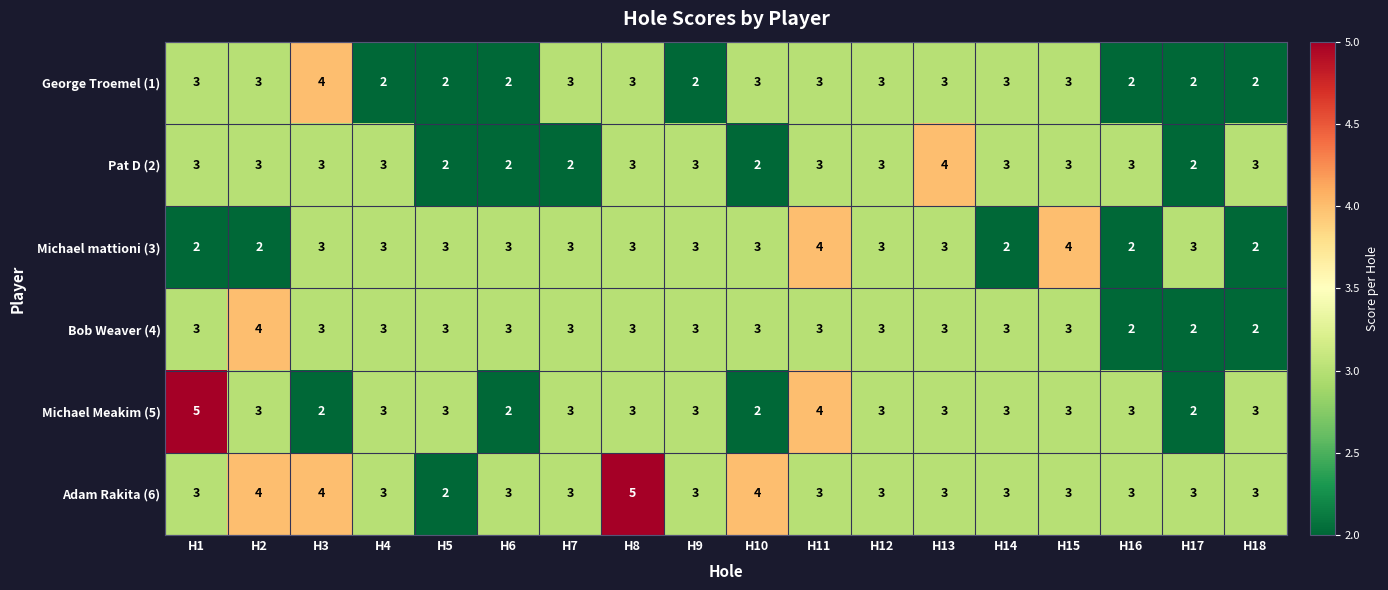

True or false: Michael mattioni (3) has a value of 1 at H4.

False